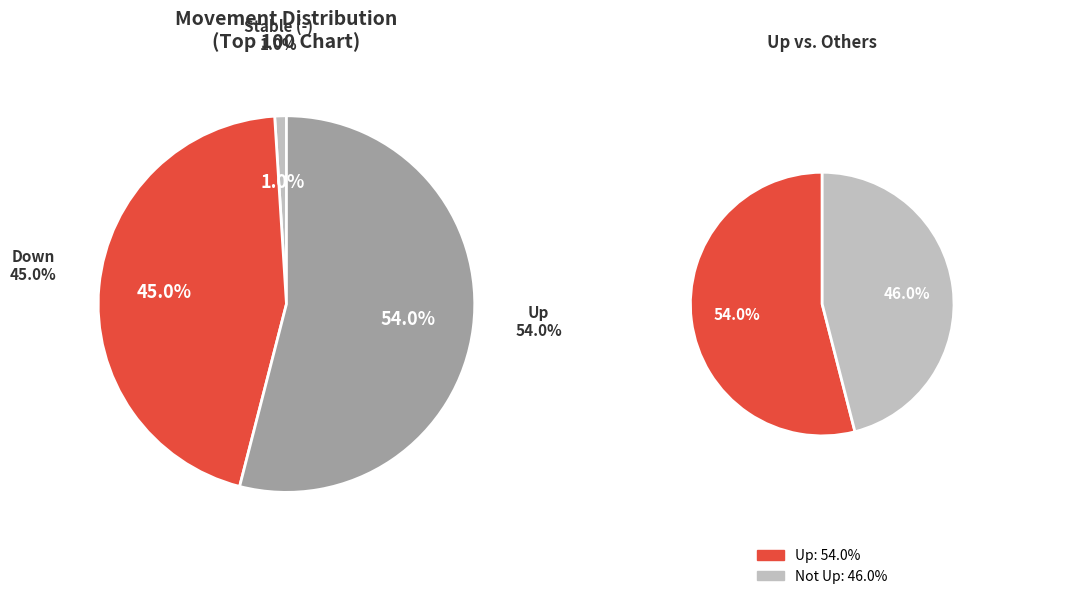

Does - account for over 50% of the chart?

No